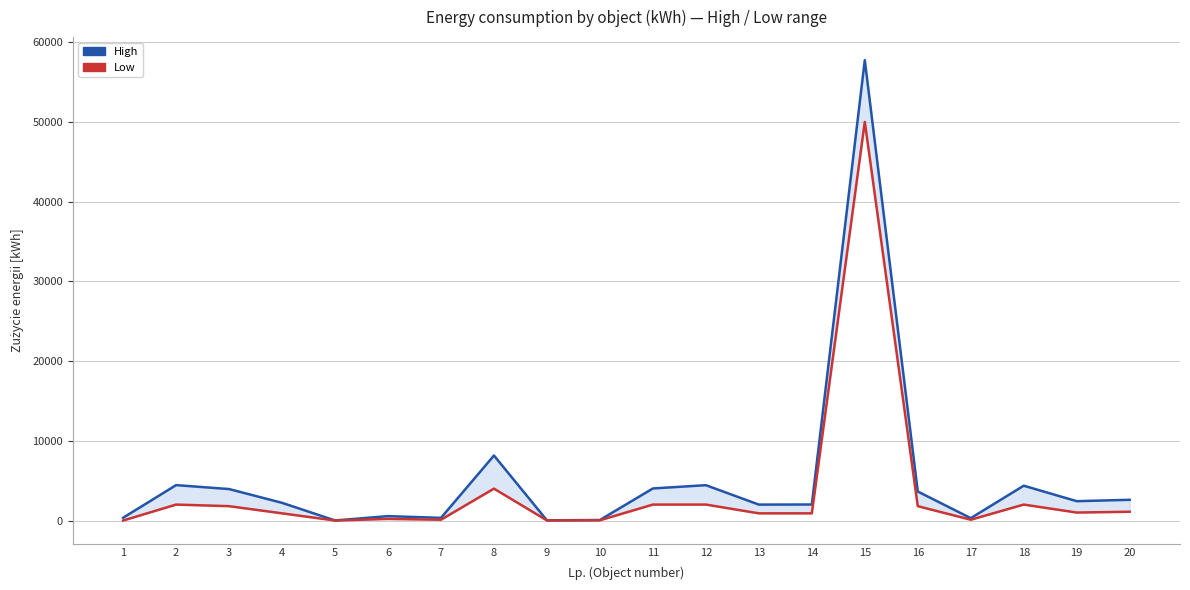

Is it true that Low equals 1453 at 13?

False